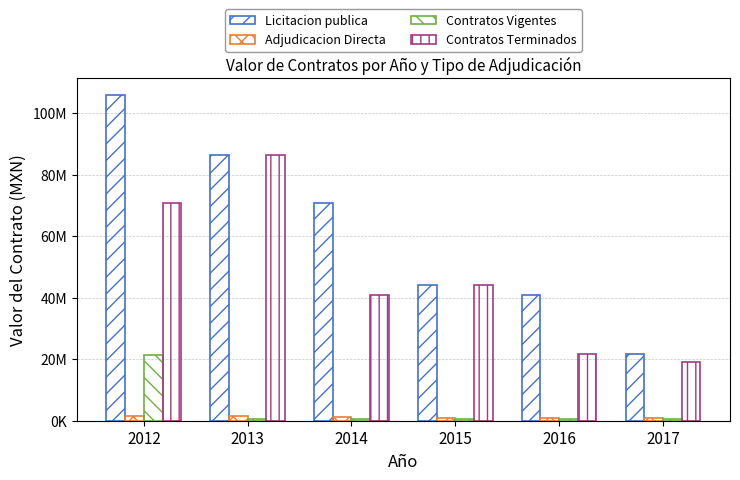

What is the difference between the Contratos Terminados values at 2016 and 2015?

22356712.8